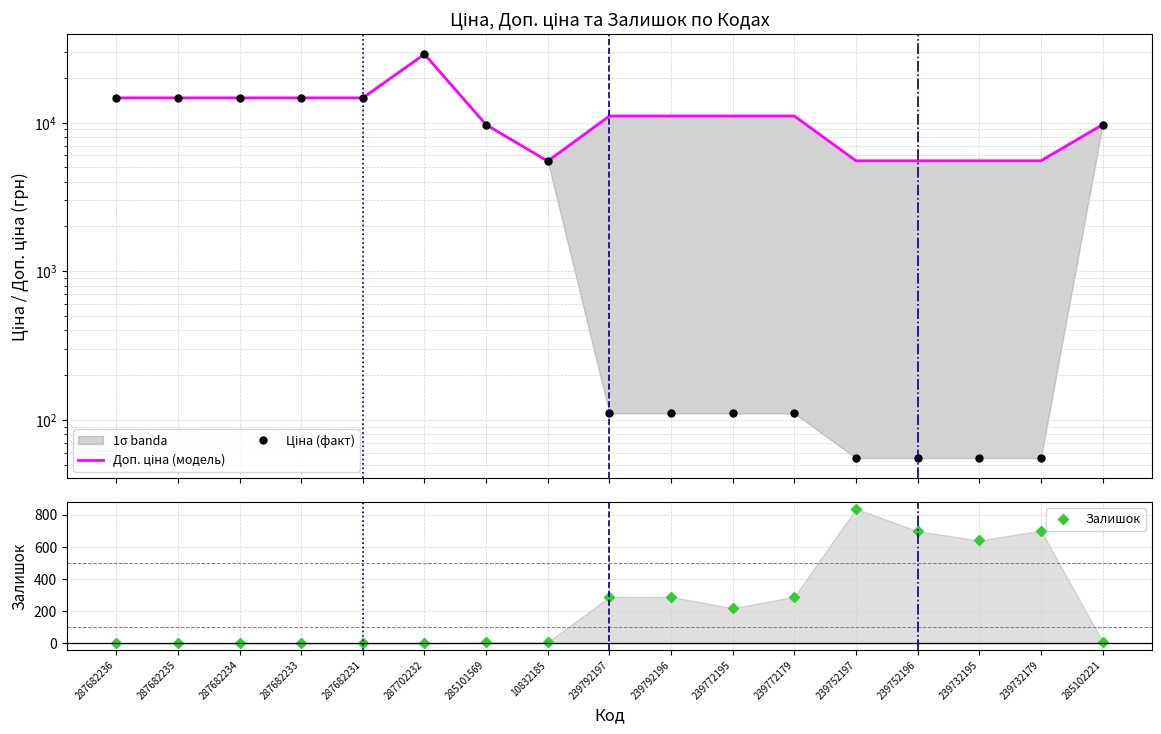

Reading right to left, what are all the values shown in this chart?

Доп. ціна (модель): 9664.7	5528.0	5528.0	5528.0	5528.0	11055.0	11055.0	11055.0	11055.0	5497.3	9664.7	28821.8	14649.6	14649.6	14649.6	14649.6	14649.6
Ціна (факт): 9664.7	55.3	55.3	55.3	55.3	110.5	110.5	110.5	110.5	5497.3	9664.7	28821.8	14649.6	14649.6	14649.6	14649.6	14649.6
Залишок: 11.0	702.0	640.0	698.0	838.0	290.0	218.0	290.0	289.0	7.0	7.0	0.0	0.0	0.0	0.0	0.0	0.0